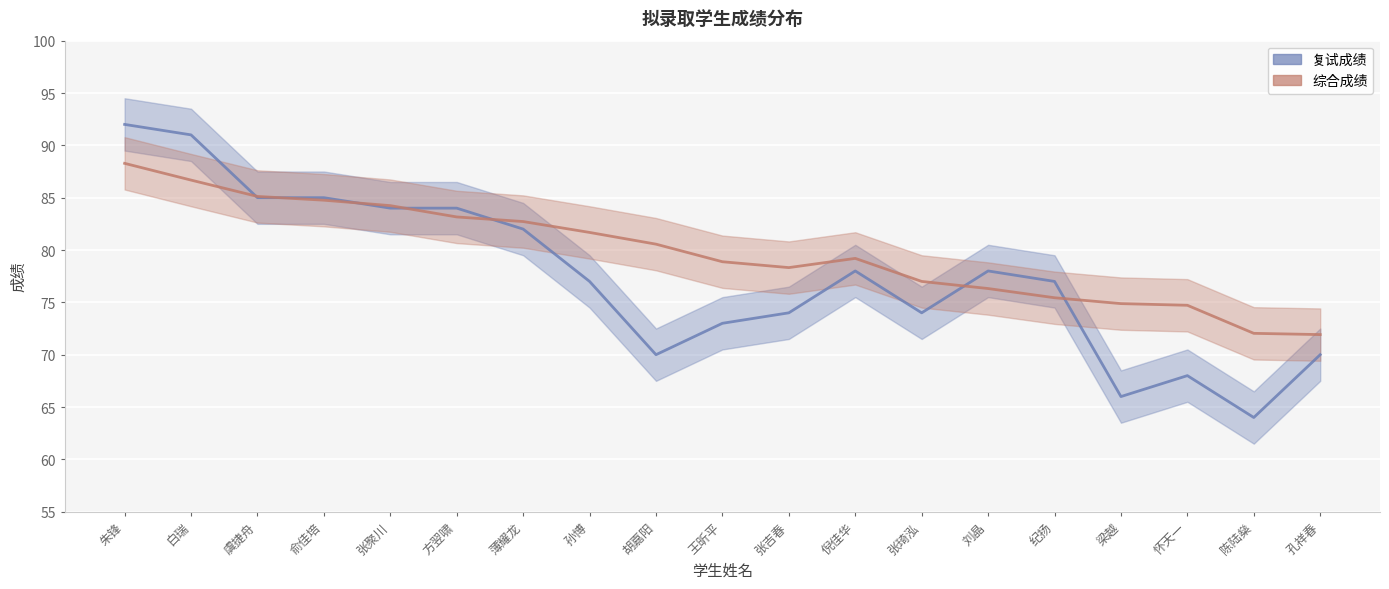

What is the total value across all series at 刘晶?

154.3